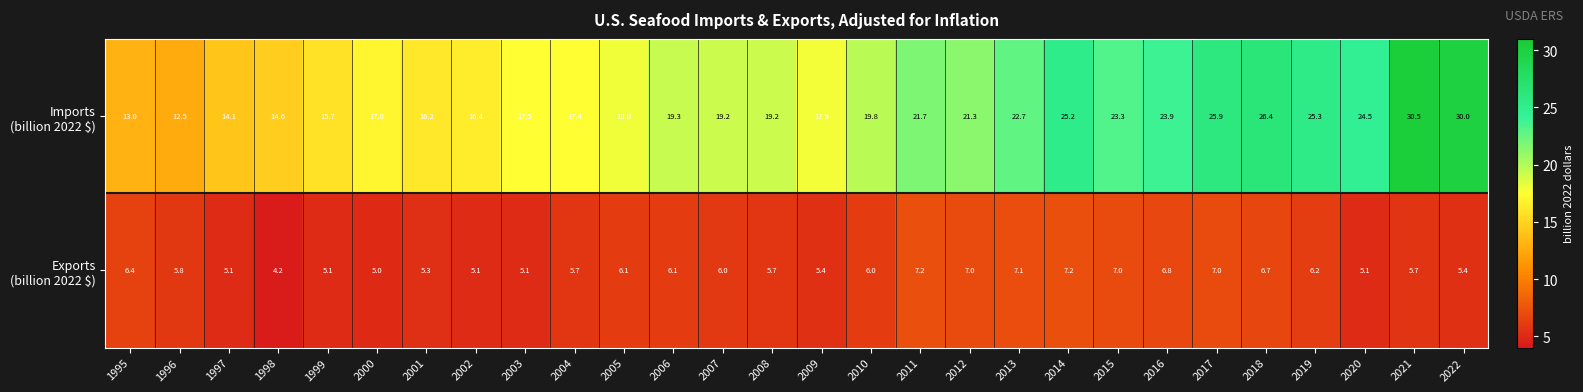

Count the number of categories in the chart.

28